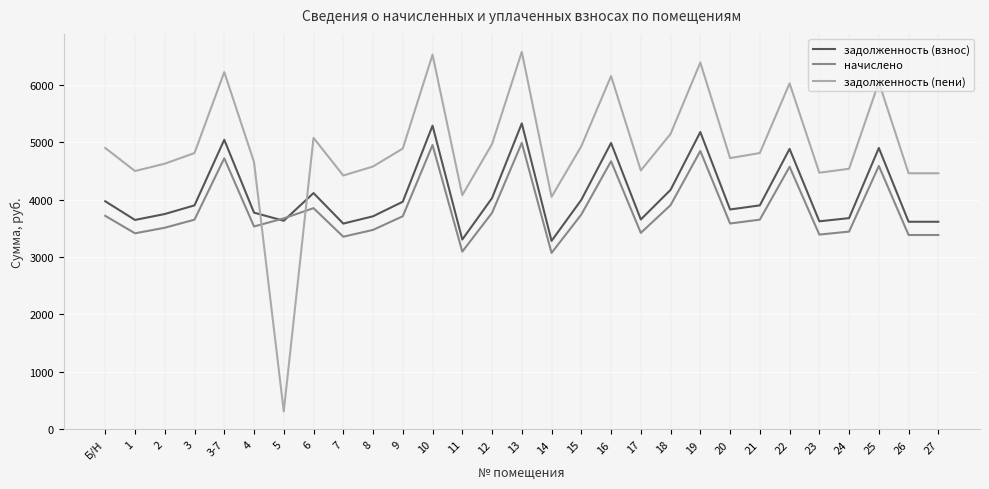

Which series ends up on top after the final intersection of задолженность (взнос) and задолженность (пени)?

задолженность (пени)